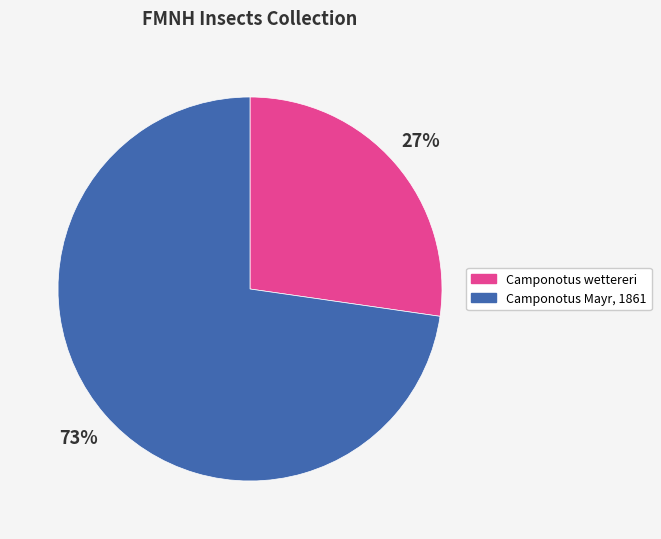

Between Camponotus wettereri and Camponotus Mayr, 1861, which is larger?

Camponotus Mayr, 1861